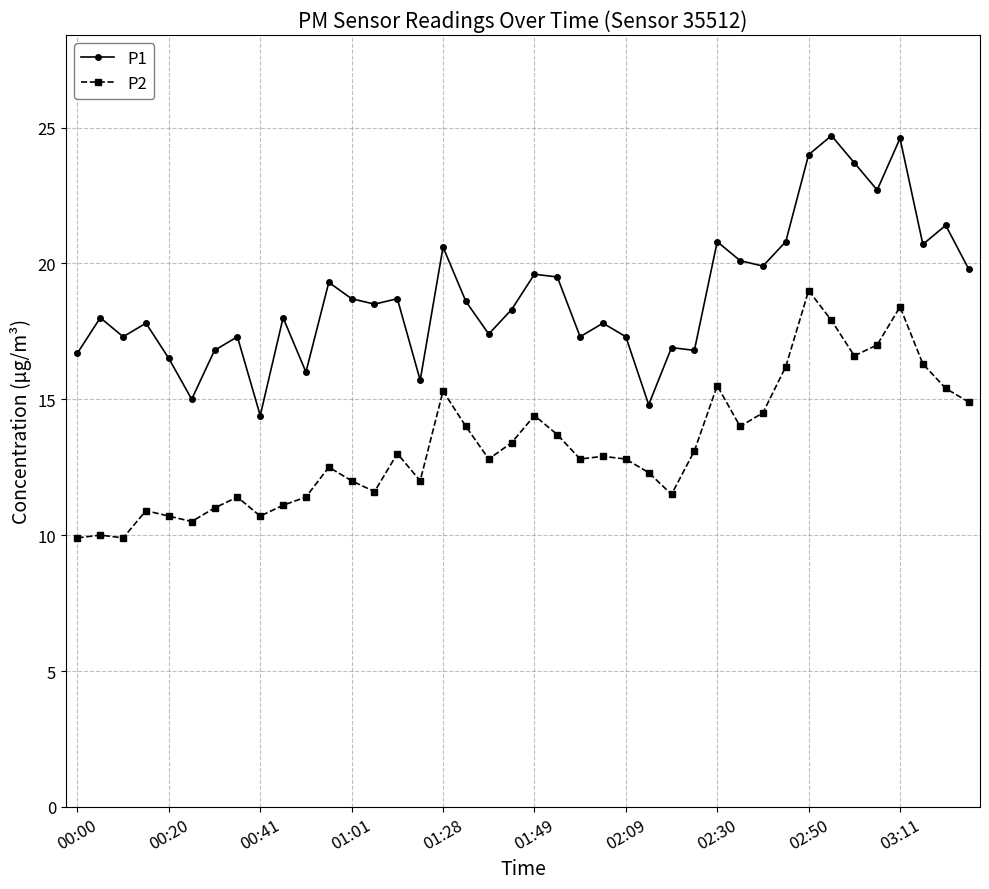

How many lines are shown in the chart?

2